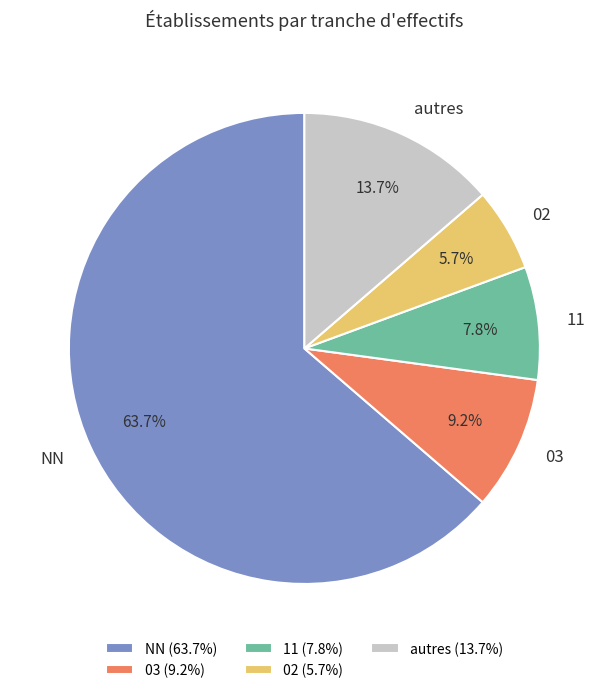

Is NN the majority of the pie?

Yes